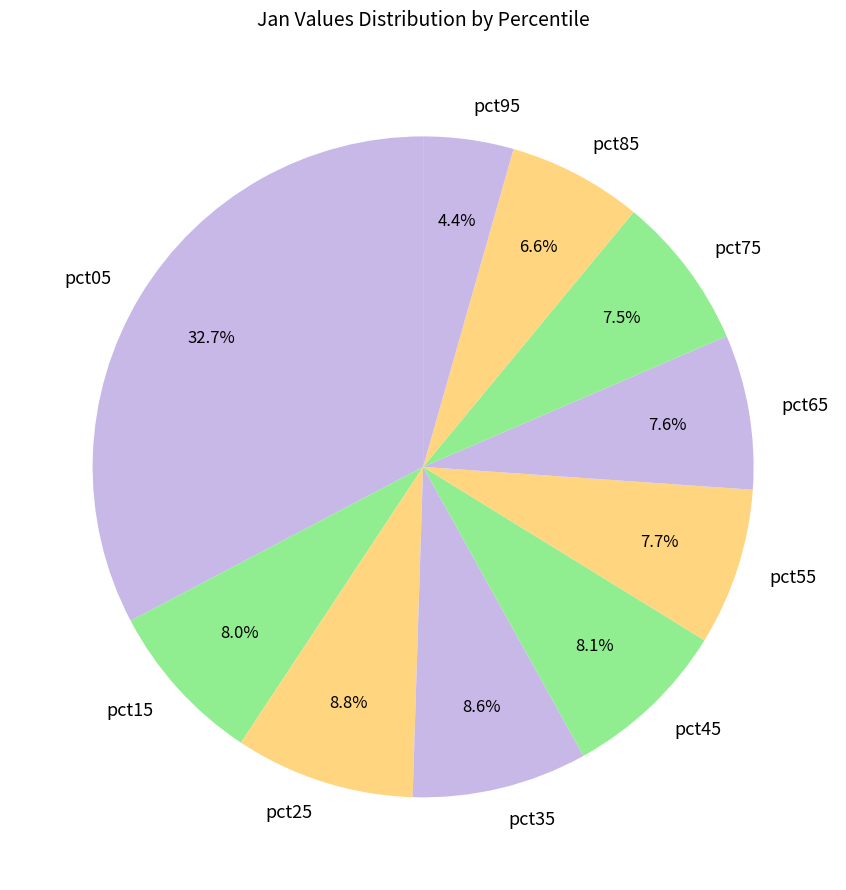

Do pct25 and pct95 together represent more than half of the pie?

No